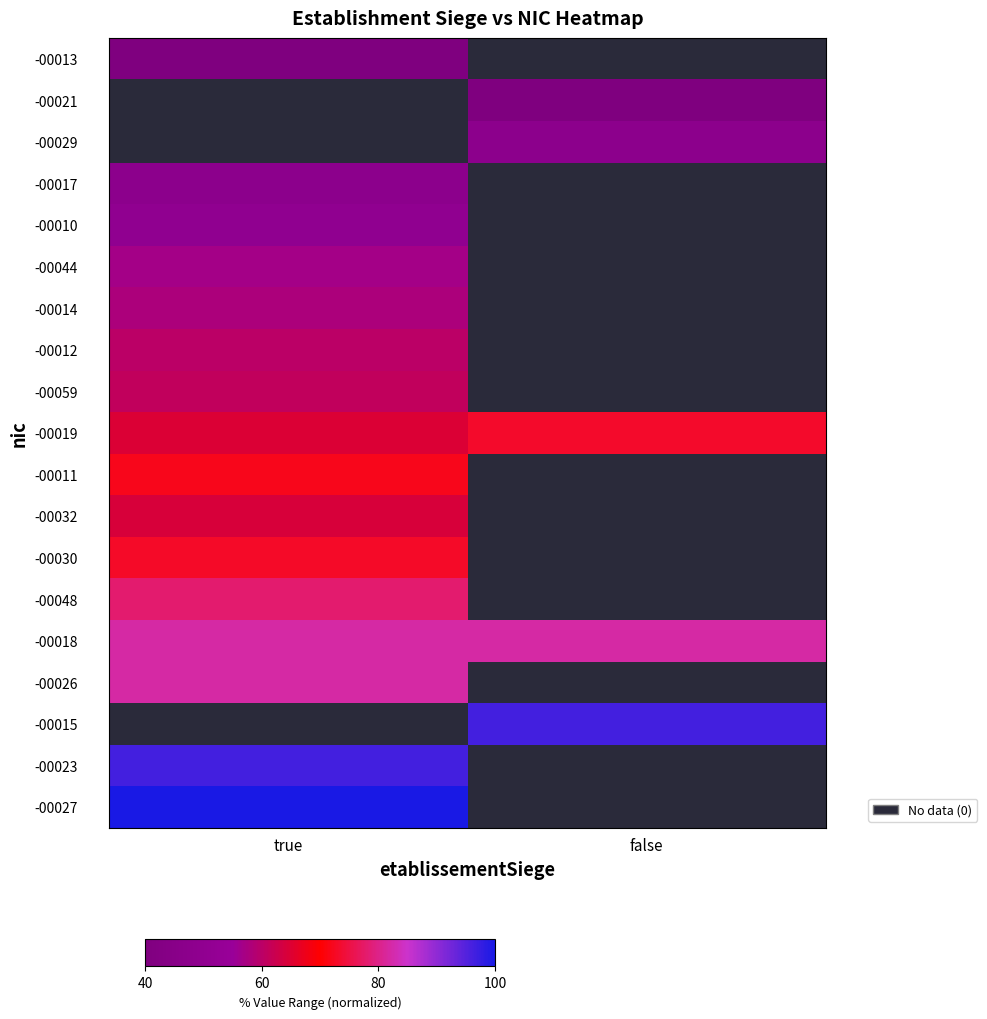

Read the -00017 value at true.

47.9